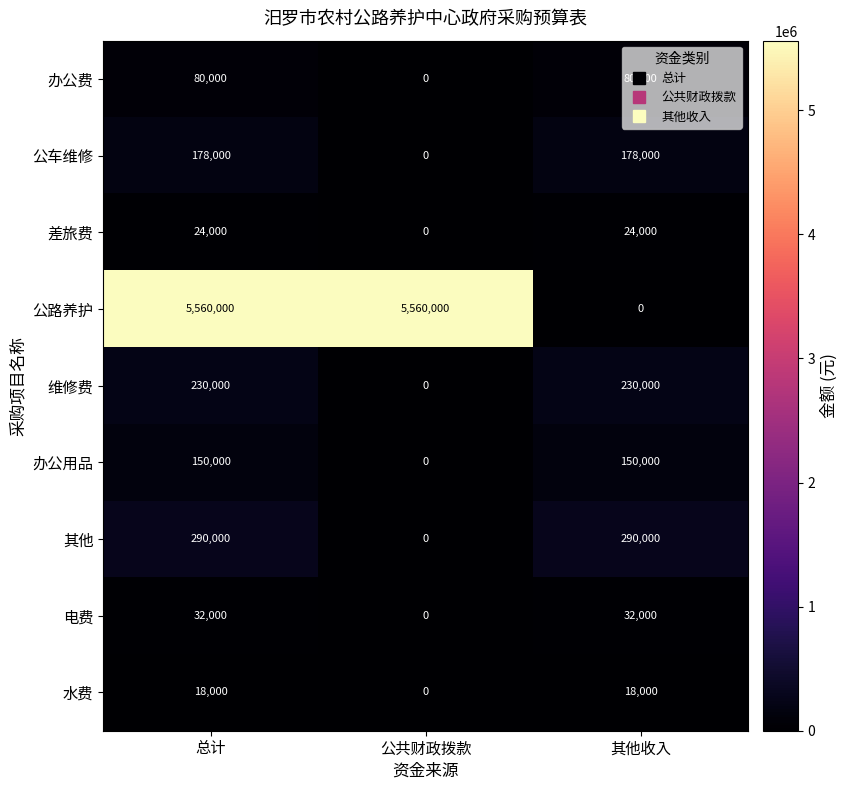

Which series changed the most between 总计 and 公共财政拨款?

其他